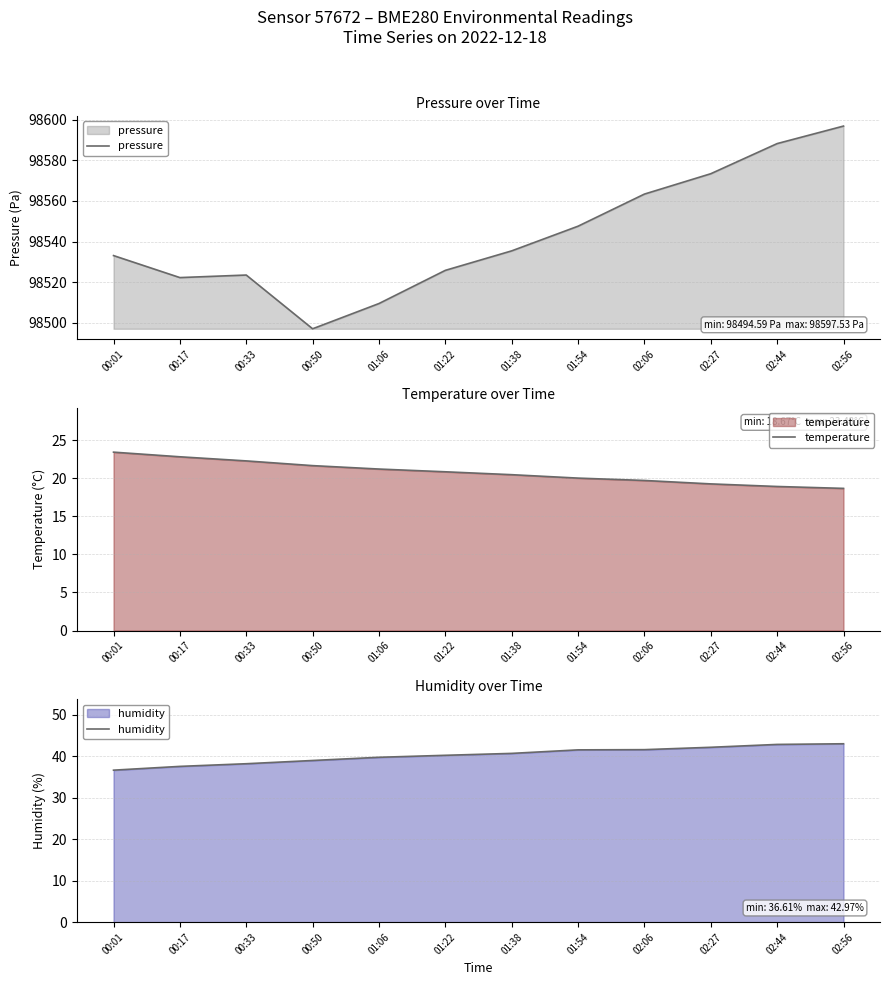

At which category does pressure reach its first local valley?

00:17